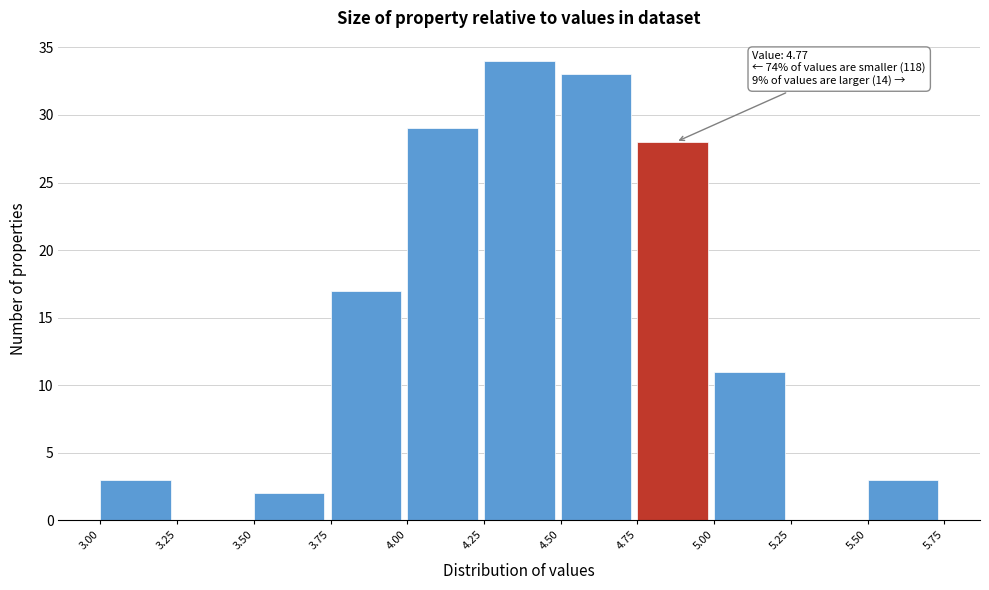

Over which range of the x-axis is the bar tallest?

4.25 to 4.50